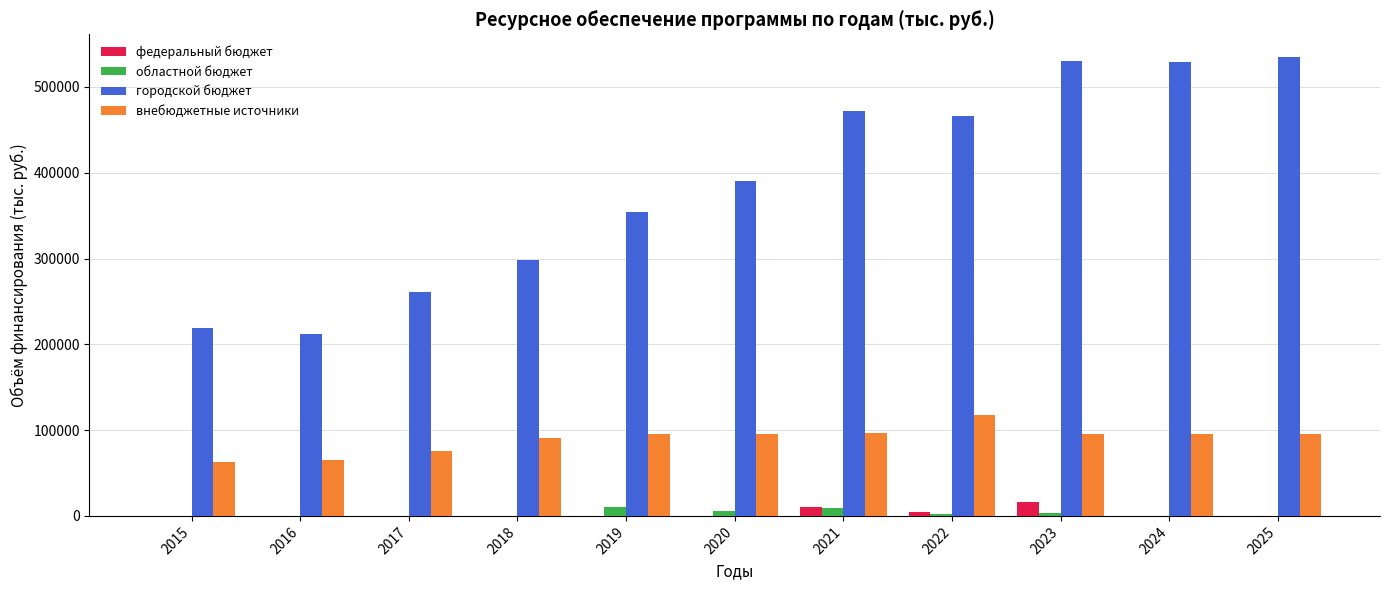

The value of городской бюджет at 2018 is 198891.7. True or false?

False